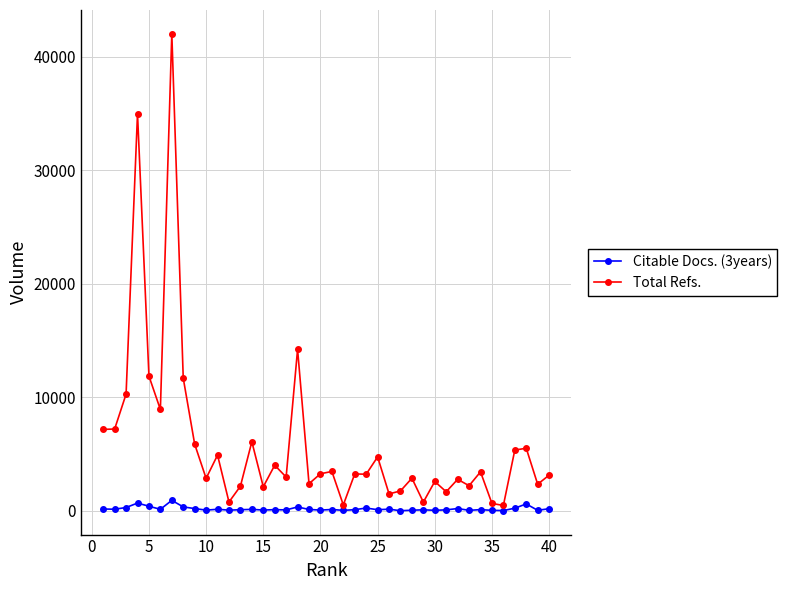

How many series are shown in this chart?

2